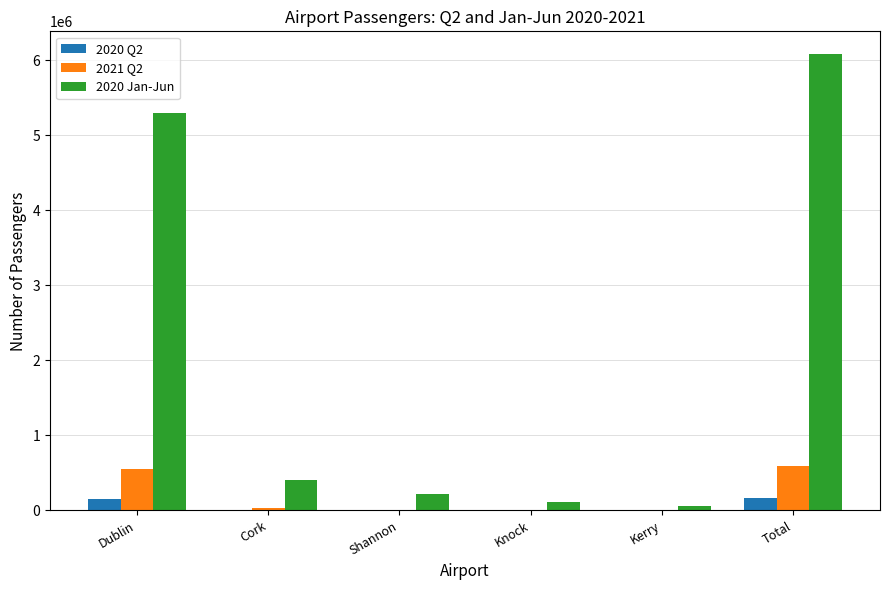

Where does the 2020 Q2 series first go above 7879?

Dublin